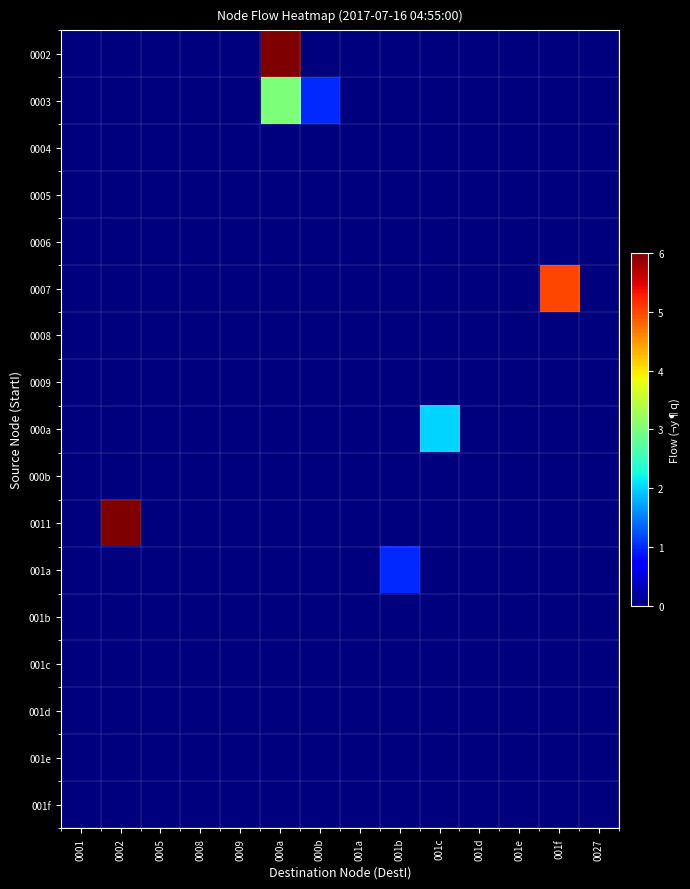

What is the total value across all series at 001c?

2